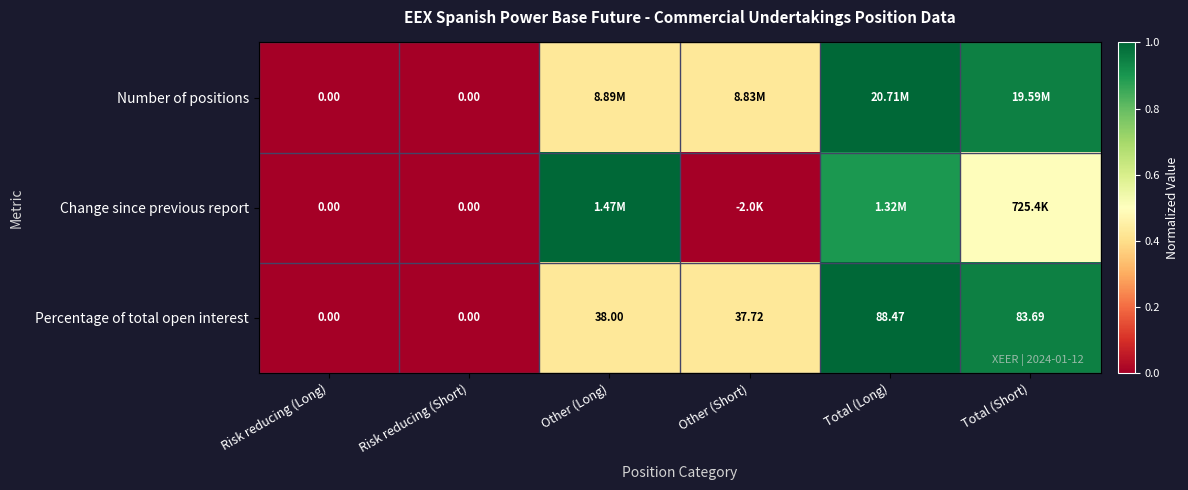

How many categories are shown in the chart?

6